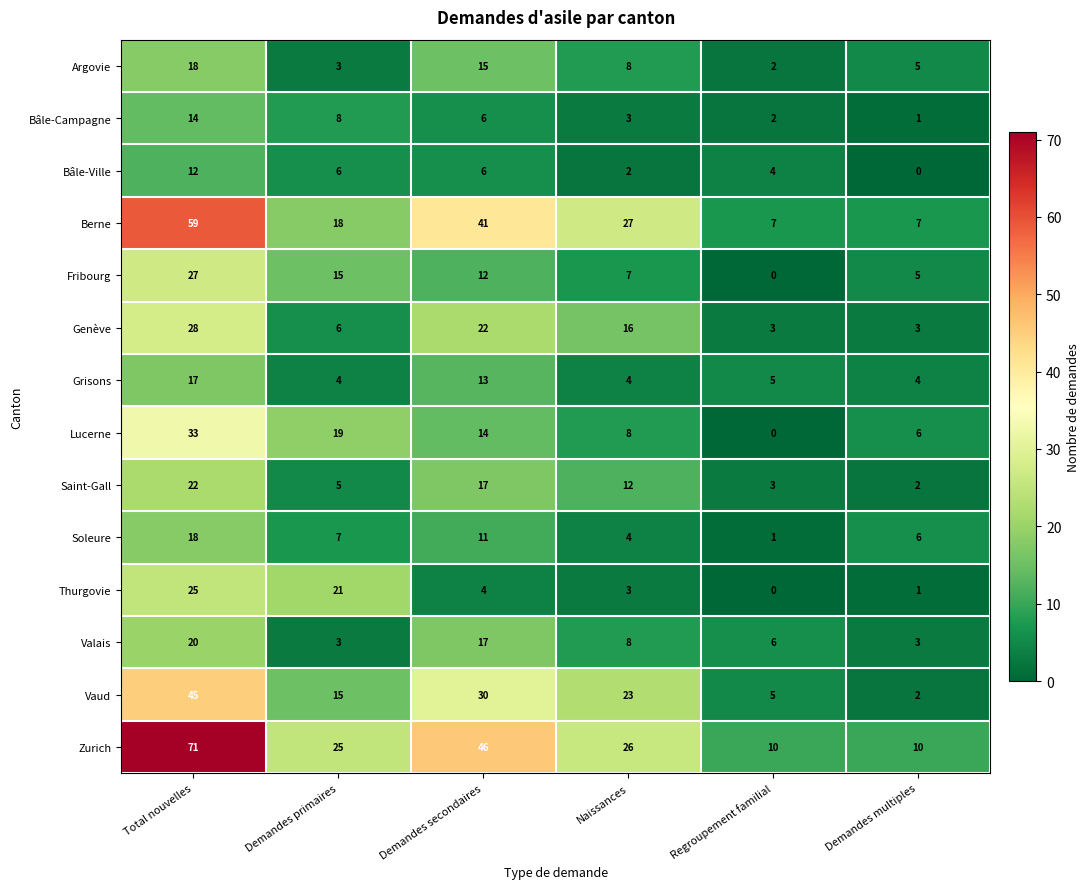

What is the greatest value displayed?

71